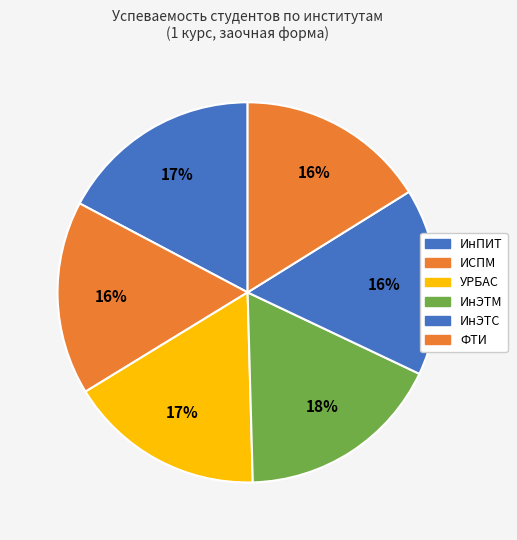

To the nearest percent, what is the average slice percentage?

17%